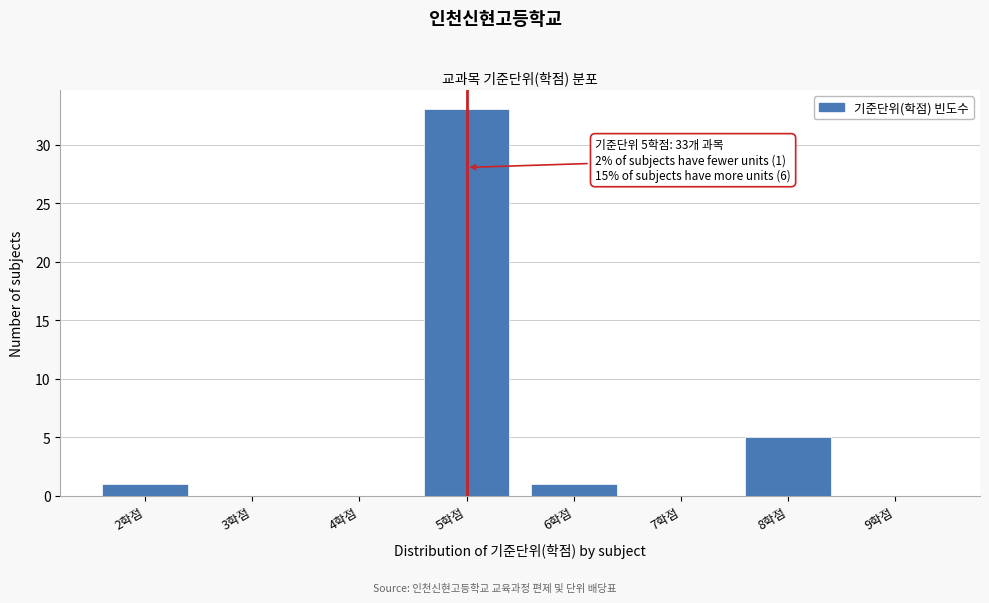

Over which range of the x-axis is the bar tallest?

4.5 to 5.5